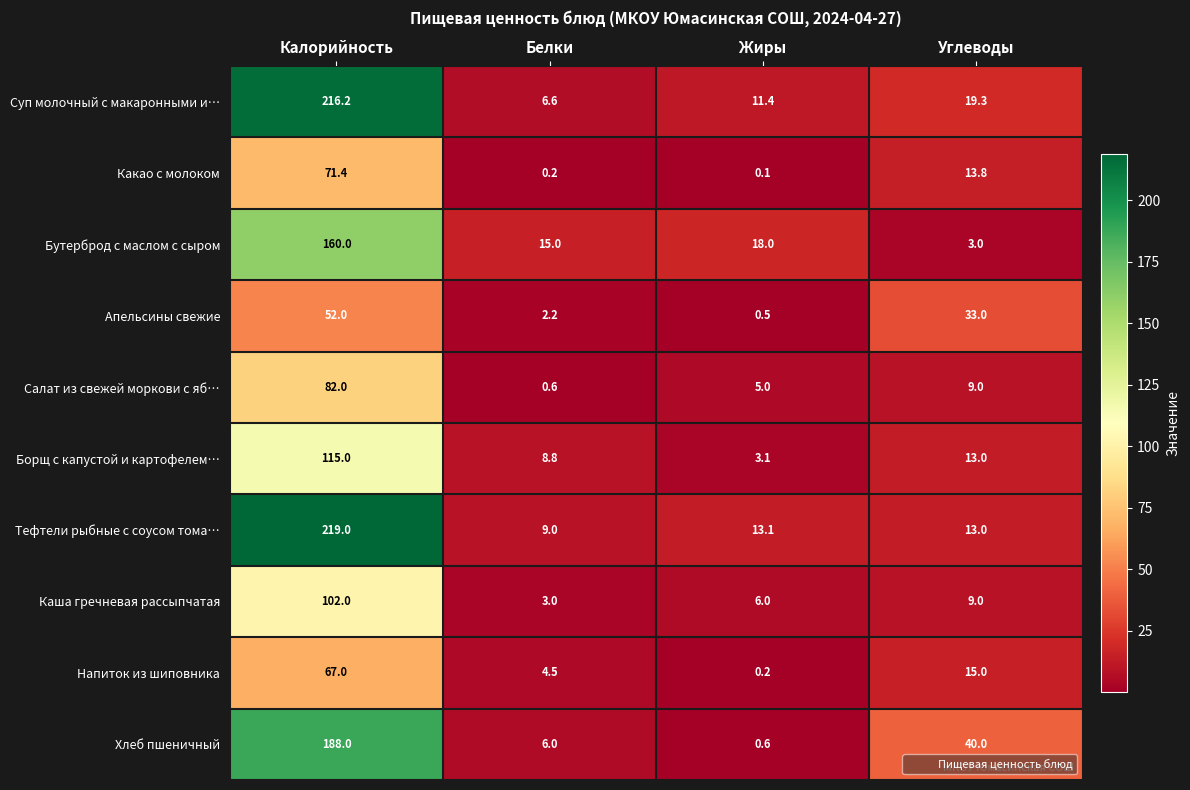

Which label corresponds to the smallest value in the chart?

Жиры